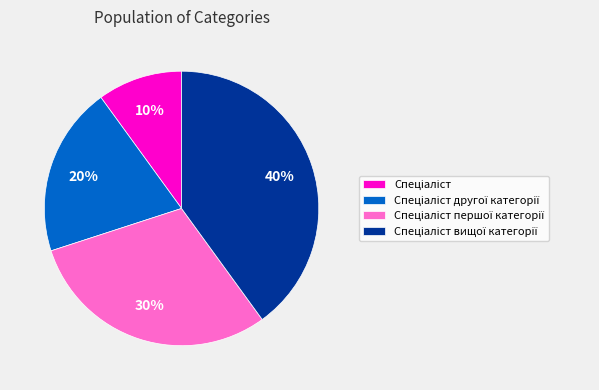

Is there any slice that represents more than half of the pie?

No